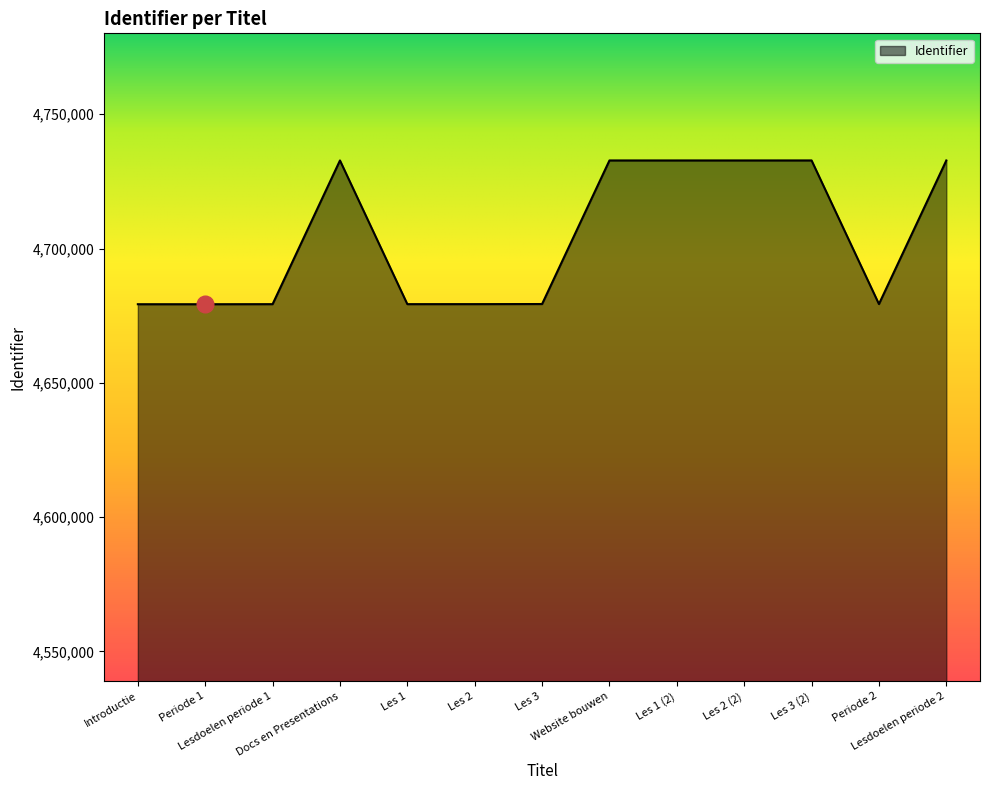

What is the smallest value displayed?

4679257